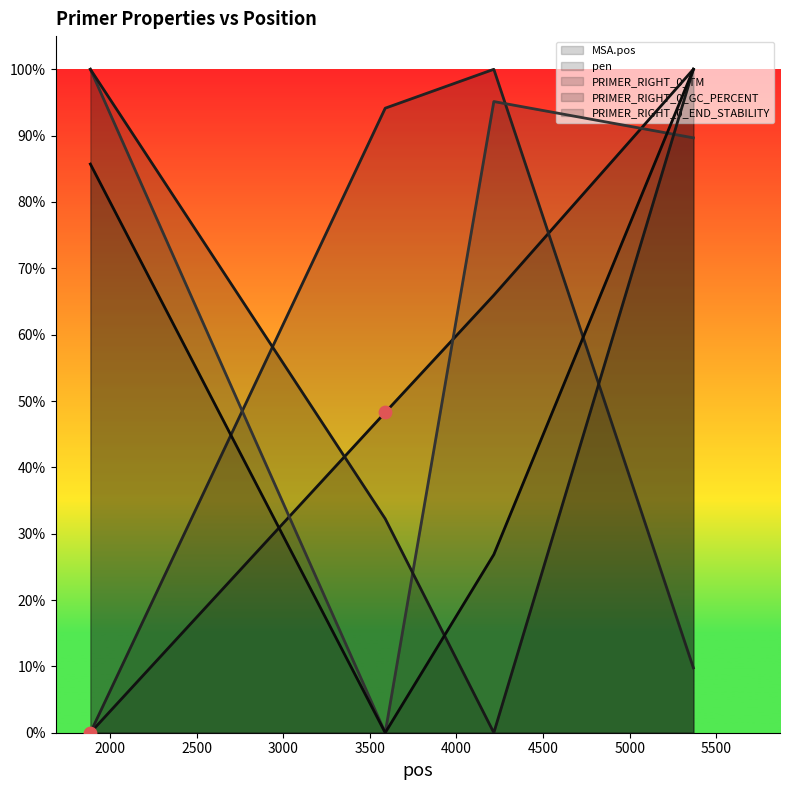

Which series has the largest Y range (max minus min)?

MSA.pos